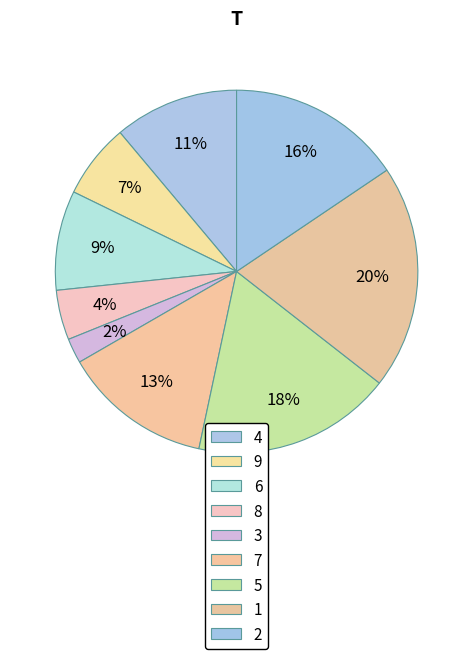

How many slices are in this pie chart?

9